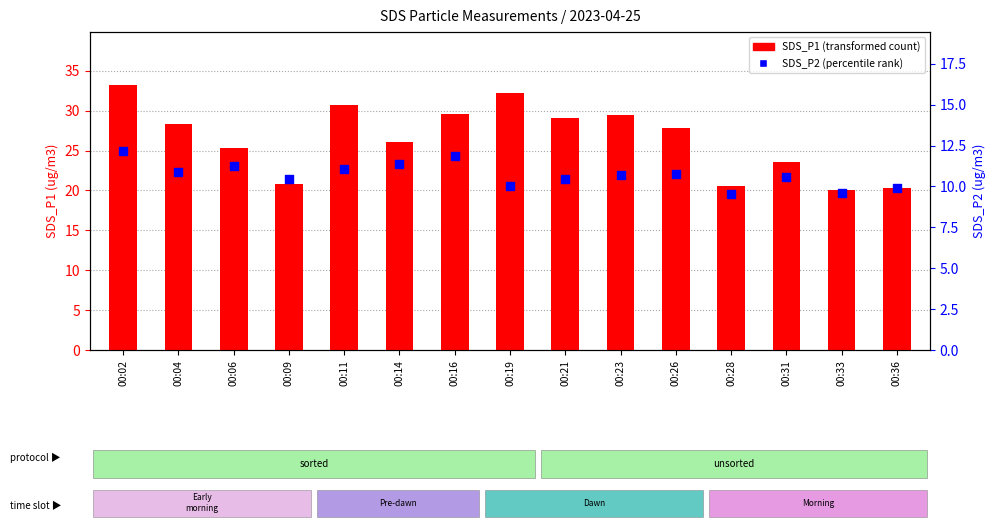

Which series contains the highest Y value?

SDS_P1